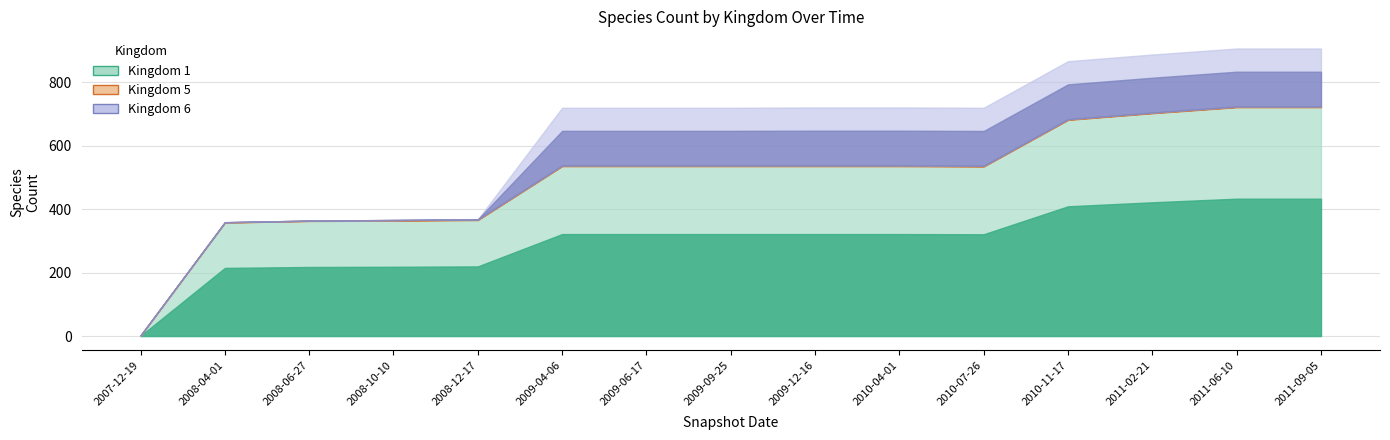

What is the label of the 9th point from the left?

2009-12-16